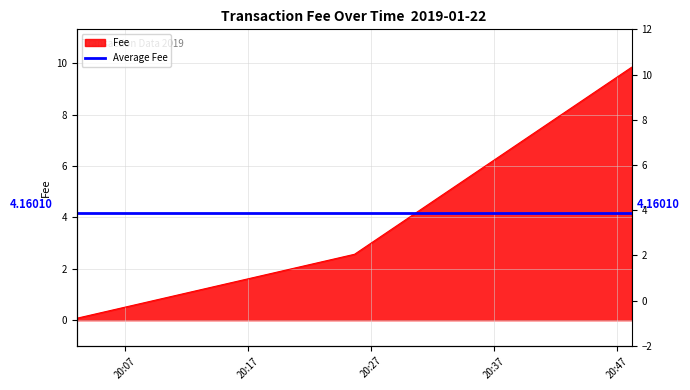

List the labels in order of value, largest first.

2019-01-22 20:48:11, 2019-01-22 20:25:40, 2019-01-22 20:03:05